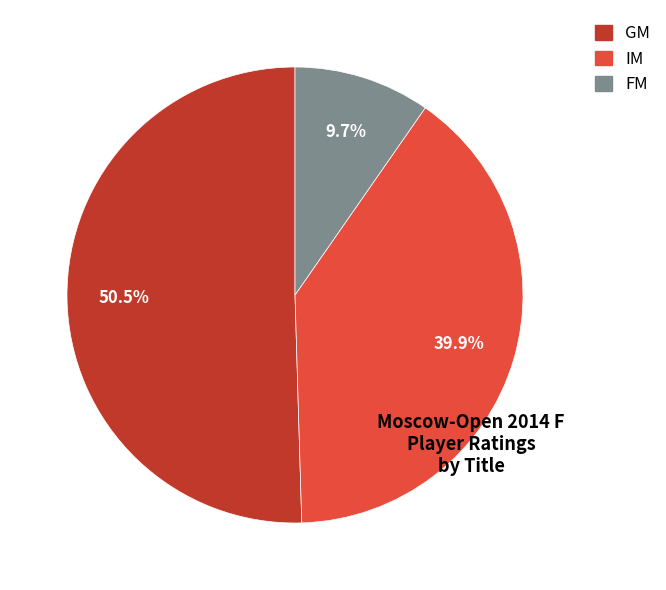

Is there any slice that represents more than half of the pie?

Yes